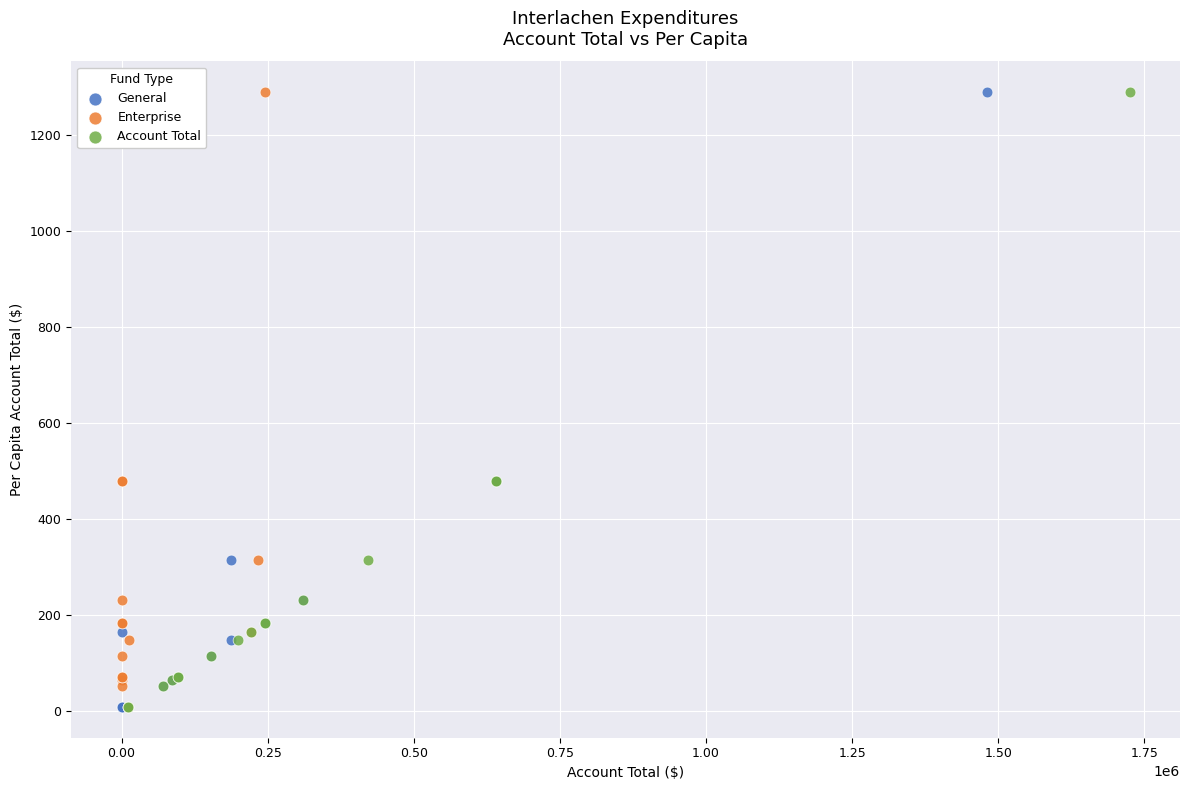

What are all the series names shown in the legend?

General, Enterprise, Account Total